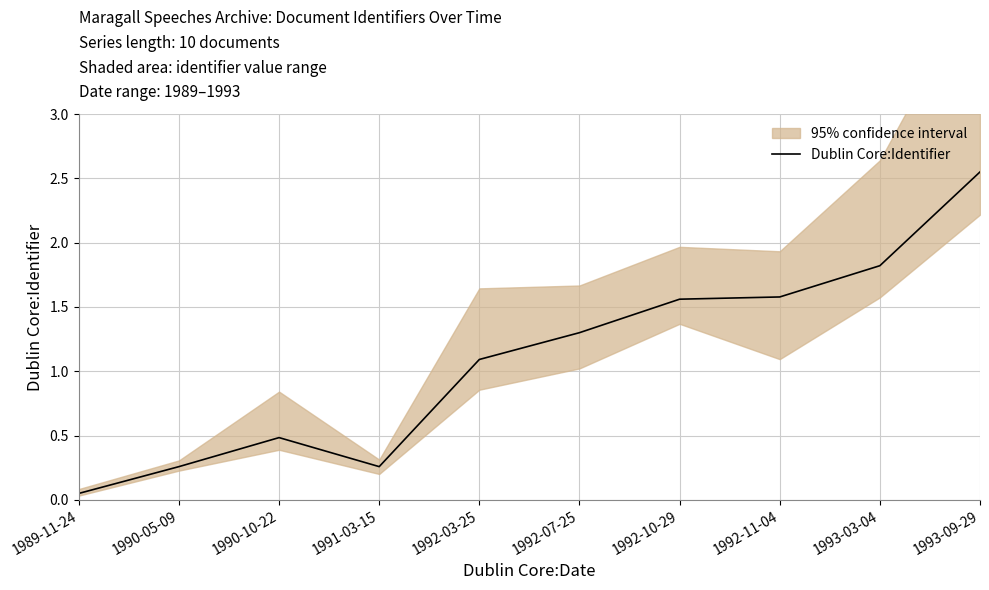

Which has a higher value, 1993-09-29 or 1990-05-09?

1993-09-29